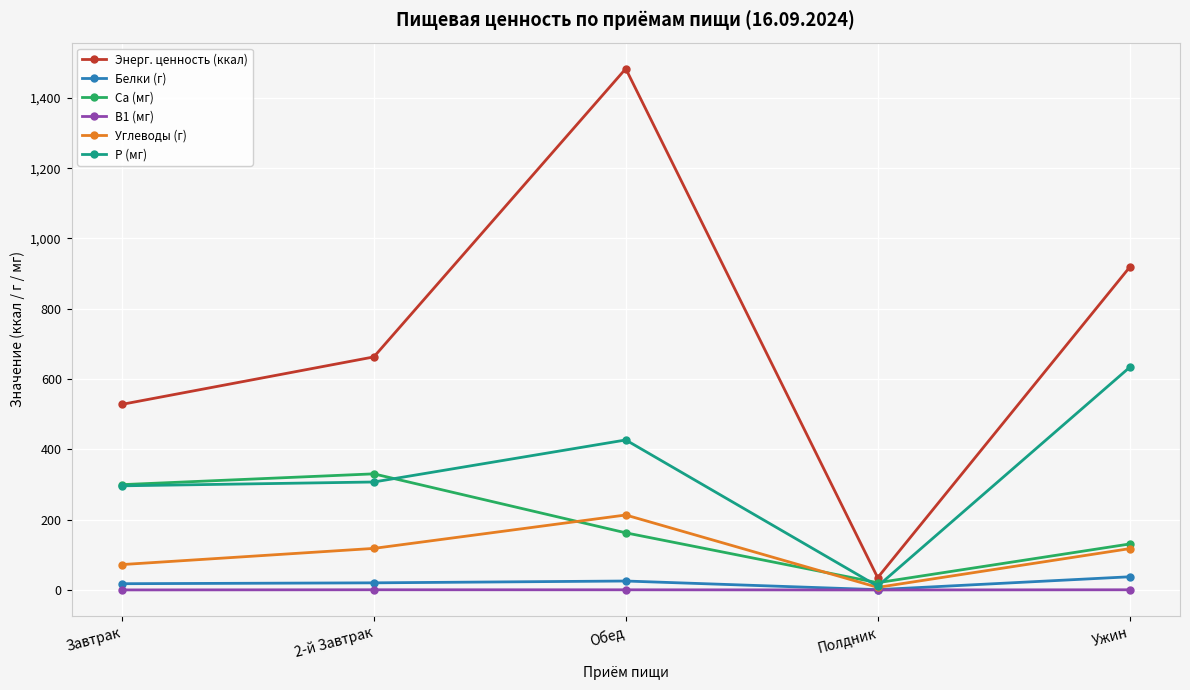

How many series are shown in this chart?

6